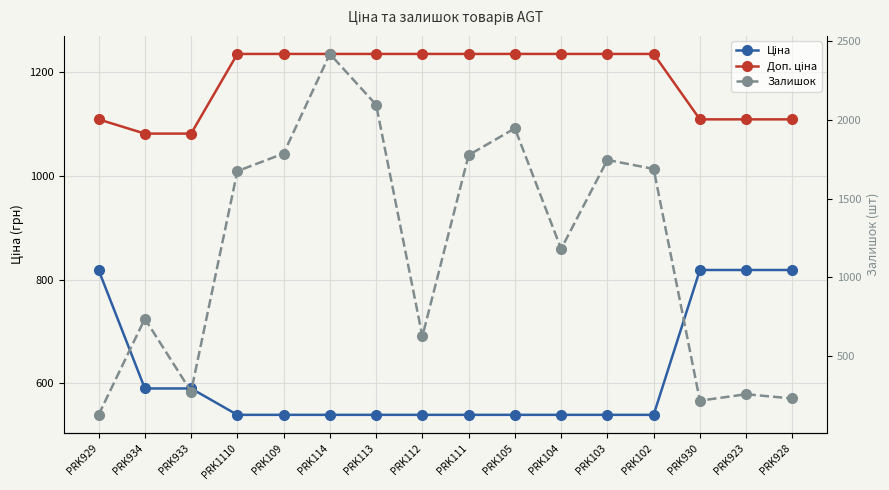

At how many categories does at least one series exceed 1714?

6